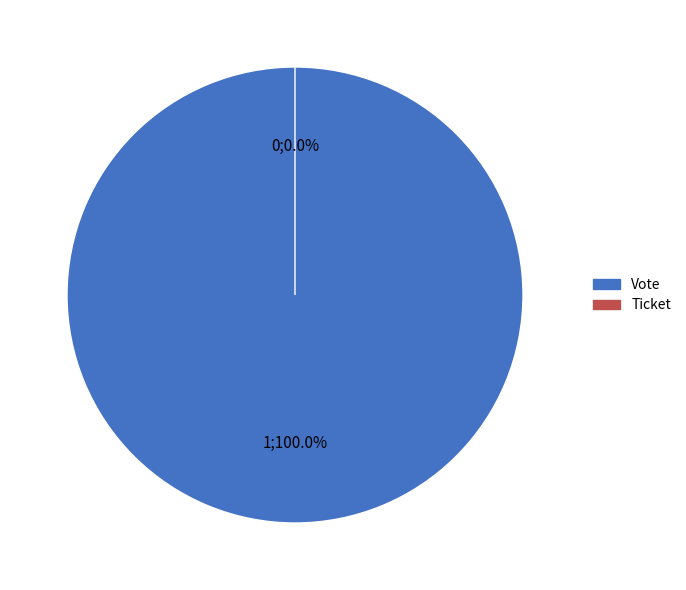

Combined, do Ticket and Vote account for over 50%?

Yes